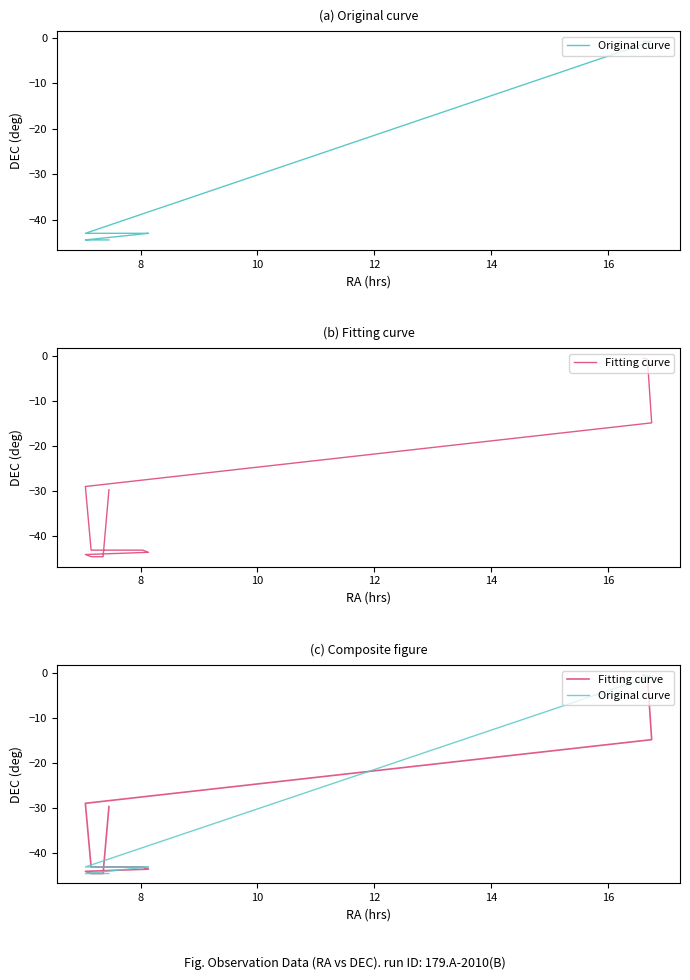

How many lines are shown in the chart?

2